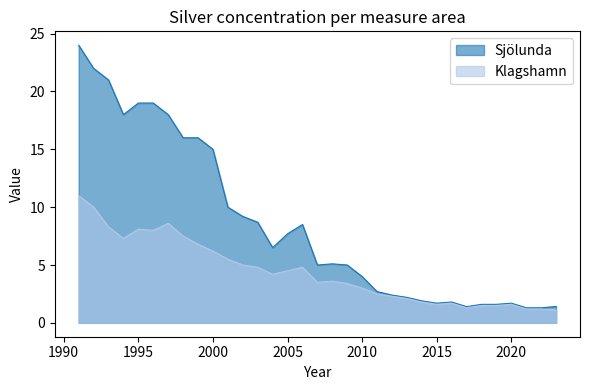

What are all the series names shown in the legend?

Sjölunda, Klagshamn